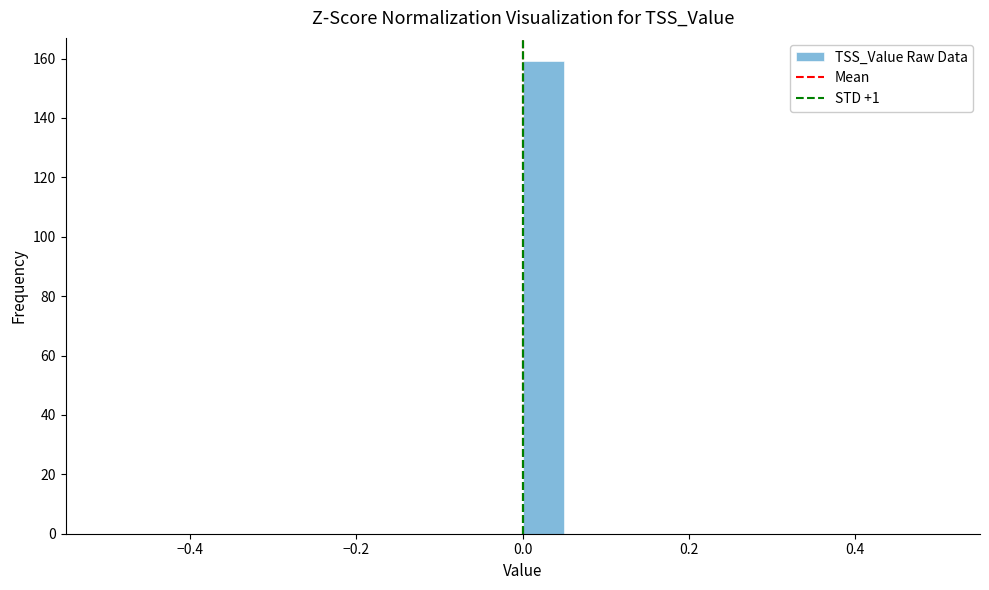

Read against the x-axis, roughly where is the centre of the tallest bar?

0.02